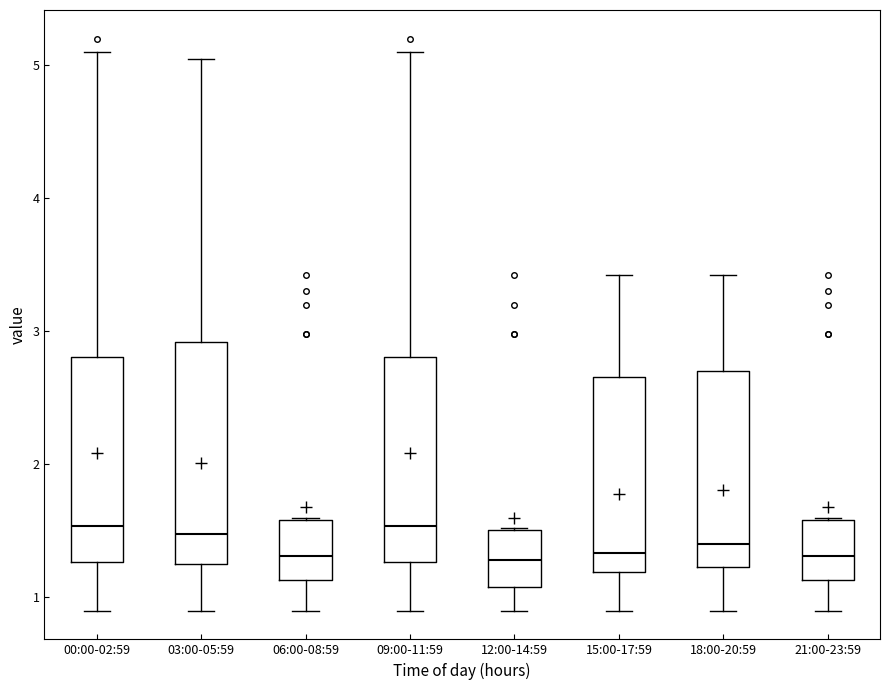

Where is the lower edge of the box for 03:00-05:59 on the y-axis? The values are not printed on the chart, so give them approximately, as read against the axis.

1.3